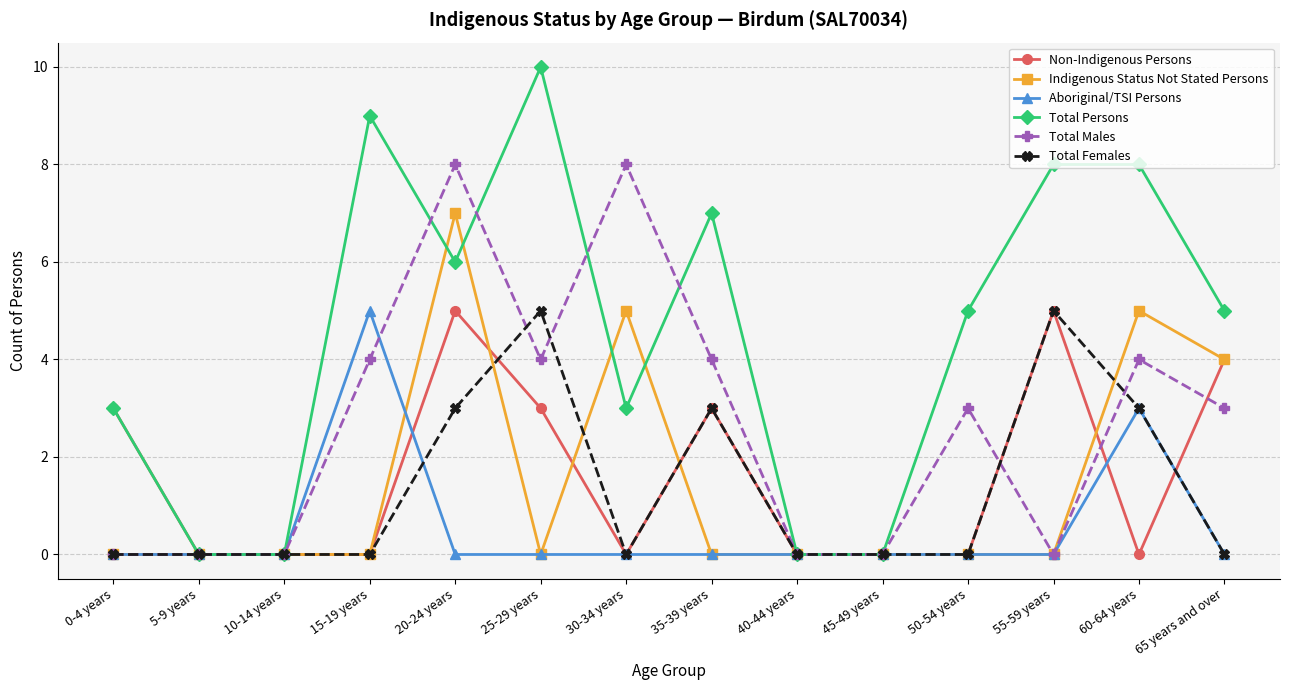

Reading right to left, extract all data points from this chart.

Non-Indigenous Persons: 65 years and over=4	60-64 years=0	55-59 years=5	50-54 years=0	45-49 years=0	40-44 years=0	35-39 years=3	30-34 years=0	25-29 years=3	20-24 years=5	15-19 years=0	10-14 years=0	5-9 years=0	0-4 years=3
Indigenous Status Not Stated Persons: 65 years and over=4	60-64 years=5	55-59 years=0	50-54 years=0	45-49 years=0	40-44 years=0	35-39 years=0	30-34 years=5	25-29 years=0	20-24 years=7	15-19 years=0	10-14 years=0	5-9 years=0	0-4 years=0
Aboriginal/TSI Persons: 65 years and over=0	60-64 years=3	55-59 years=0	50-54 years=0	45-49 years=0	40-44 years=0	35-39 years=0	30-34 years=0	25-29 years=0	20-24 years=0	15-19 years=5	10-14 years=0	5-9 years=0	0-4 years=0
Total Persons: 65 years and over=5	60-64 years=8	55-59 years=8	50-54 years=5	45-49 years=0	40-44 years=0	35-39 years=7	30-34 years=3	25-29 years=10	20-24 years=6	15-19 years=9	10-14 years=0	5-9 years=0	0-4 years=3
Total Males: 65 years and over=3	60-64 years=4	55-59 years=0	50-54 years=3	45-49 years=0	40-44 years=0	35-39 years=4	30-34 years=8	25-29 years=4	20-24 years=8	15-19 years=4	10-14 years=0	5-9 years=0	0-4 years=0
Total Females: 65 years and over=0	60-64 years=3	55-59 years=5	50-54 years=0	45-49 years=0	40-44 years=0	35-39 years=3	30-34 years=0	25-29 years=5	20-24 years=3	15-19 years=0	10-14 years=0	5-9 years=0	0-4 years=0